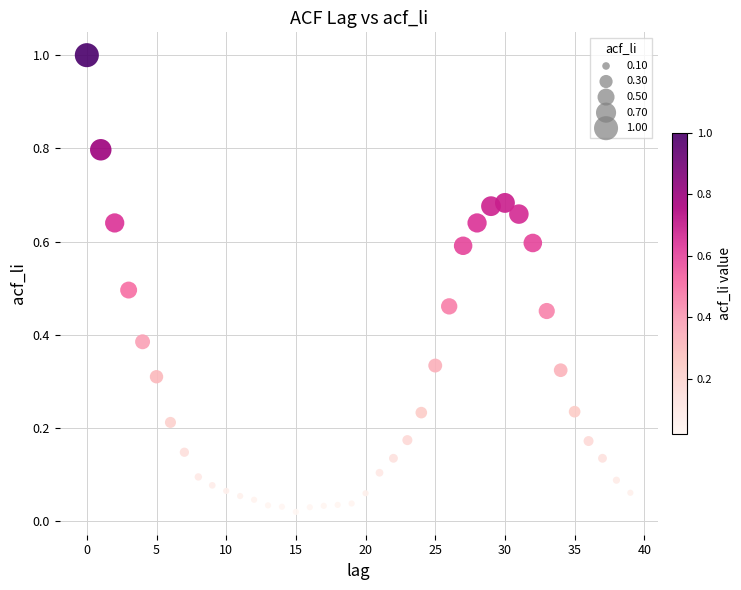

What is the range of Y values (max minus min)?

1.0